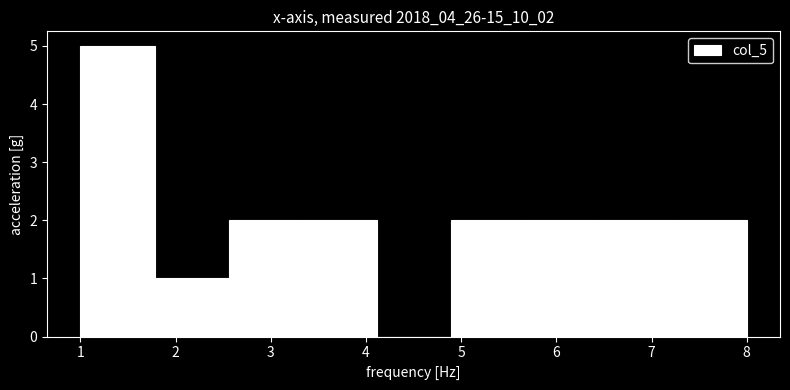

Reading left to right, transcribe this chart: for each bar, give the range it covers on the x-axis and its height. Neither the bar edges nor the heights are printed on the chart, so give them approximately, as read against the axes.

1.0 to 1.8: 5
1.8 to 2.6: 1
2.6 to 3.3: 2
3.3 to 4.1: 2
4.1 to 4.9: 0
4.9 to 5.7: 2
5.7 to 6.4: 2
6.4 to 7.2: 2
7.2 to 8.0: 2